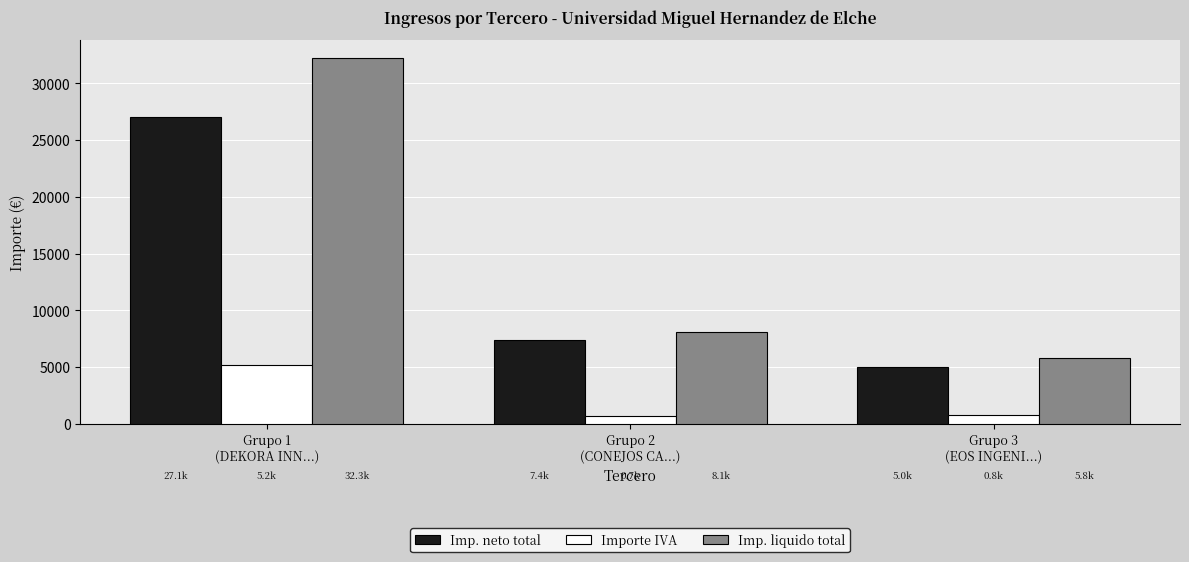

What is the sum of all Importe IVA values?

6691.1